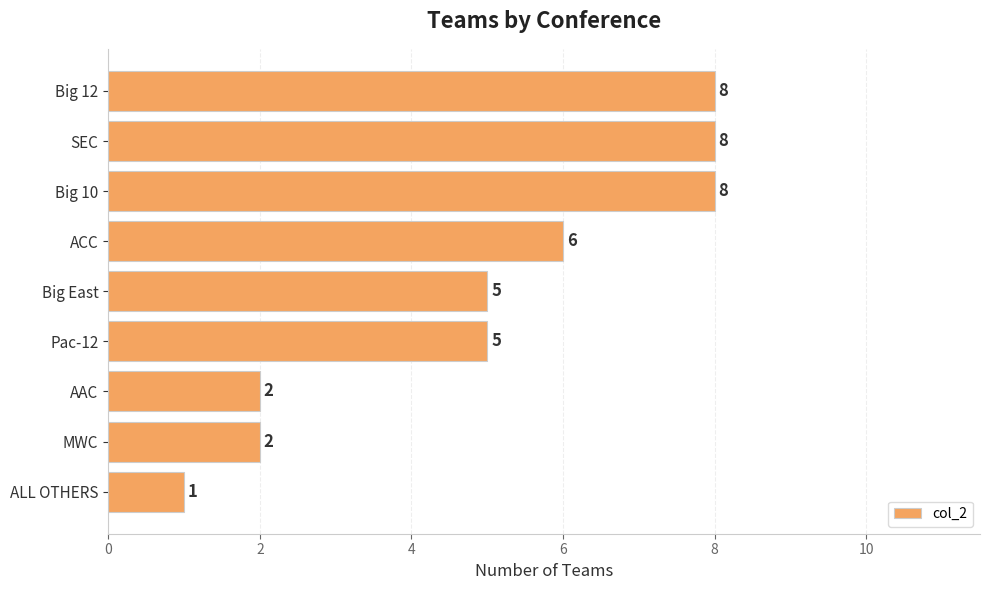

The chart shows a value of 6 at ACC. True or false?

True